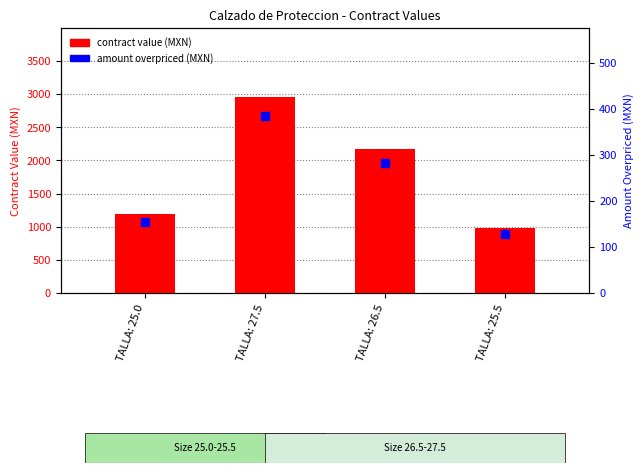

Which series has the largest total across all categories?

contracts.items.valueMxIMSS